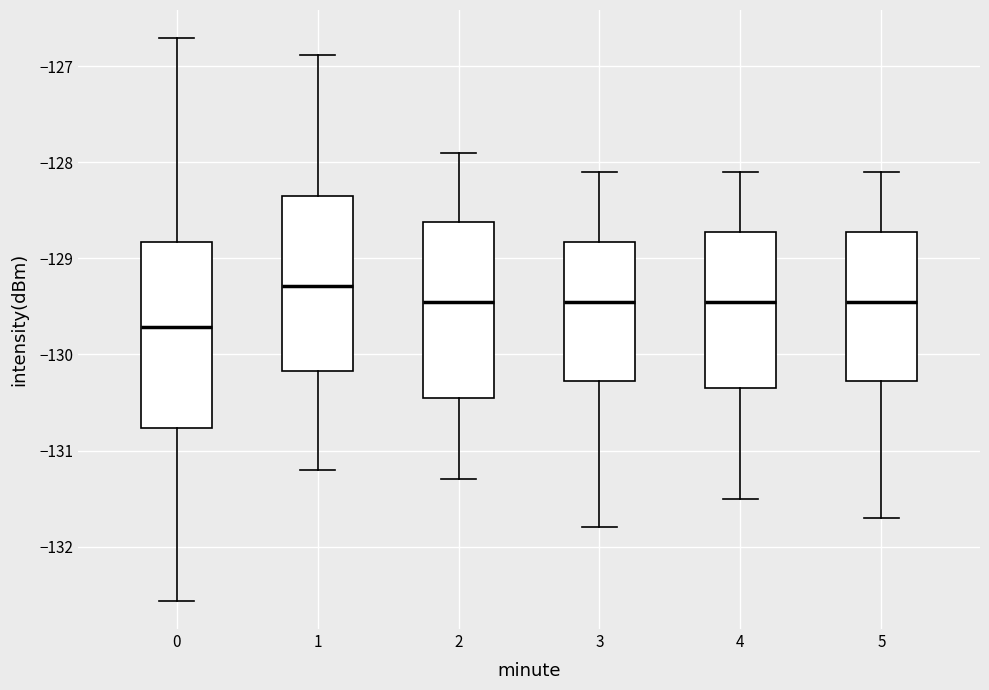

Where does the median line of the box at x = 4 sit on the y-axis? The values are not printed on the chart, so give them approximately, as read against the axis.

-129.4